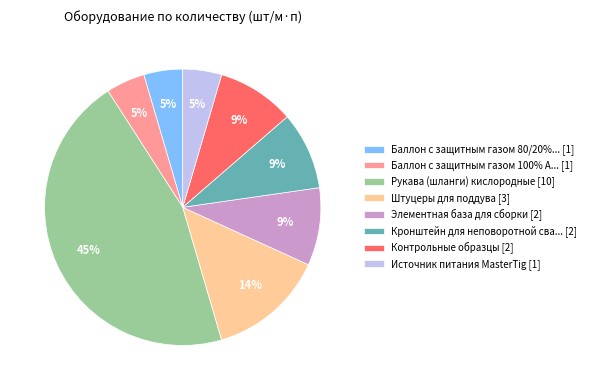

To the nearest percent, what portion does Элементная база для сборки [2] represent?

9%